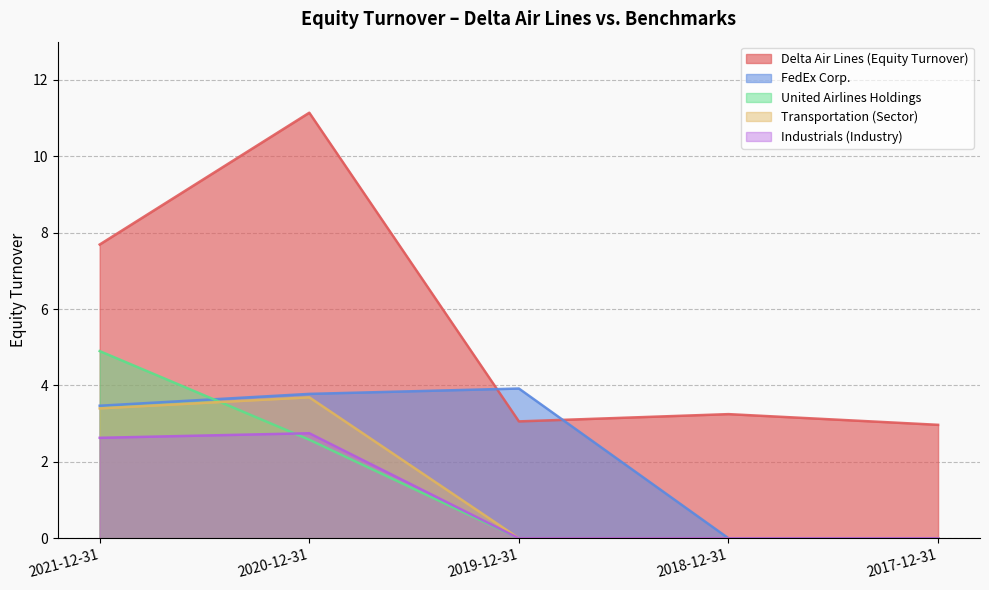

At 2019-12-31, list the series in order from largest to smallest.

FedEx Corp., Delta Air Lines (Equity Turnover), United Airlines Holdings, Transportation (Sector), Industrials (Industry)